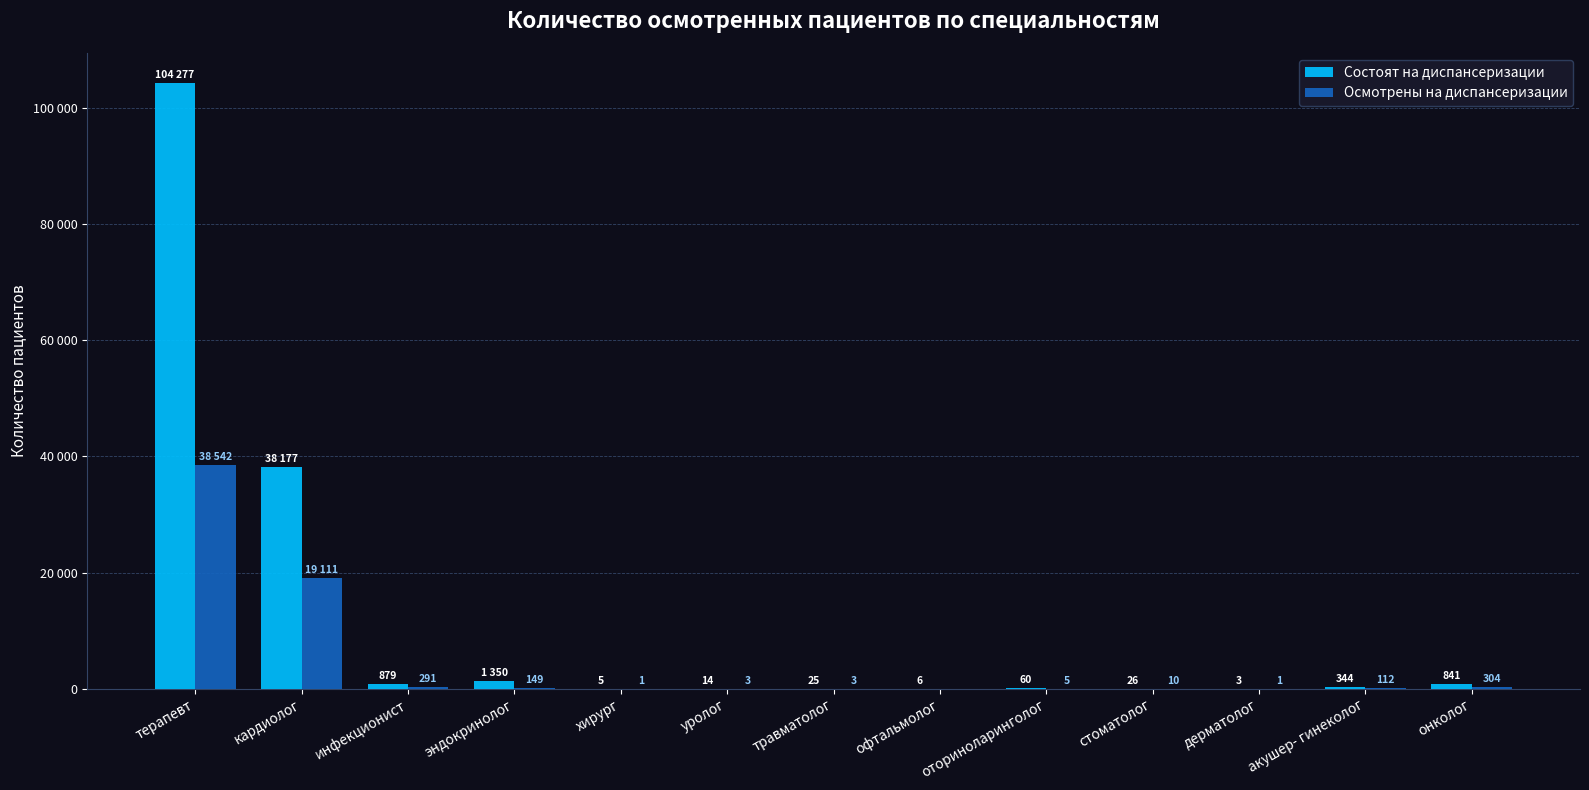

Does the chart contain stacked bars?

No